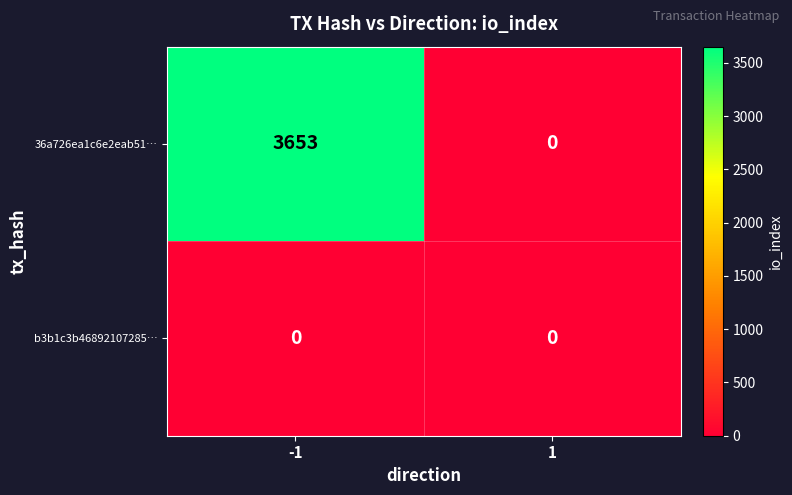

What is the sum of the 36a726ea1c6e2eab51… values at 1 and -1?

3653